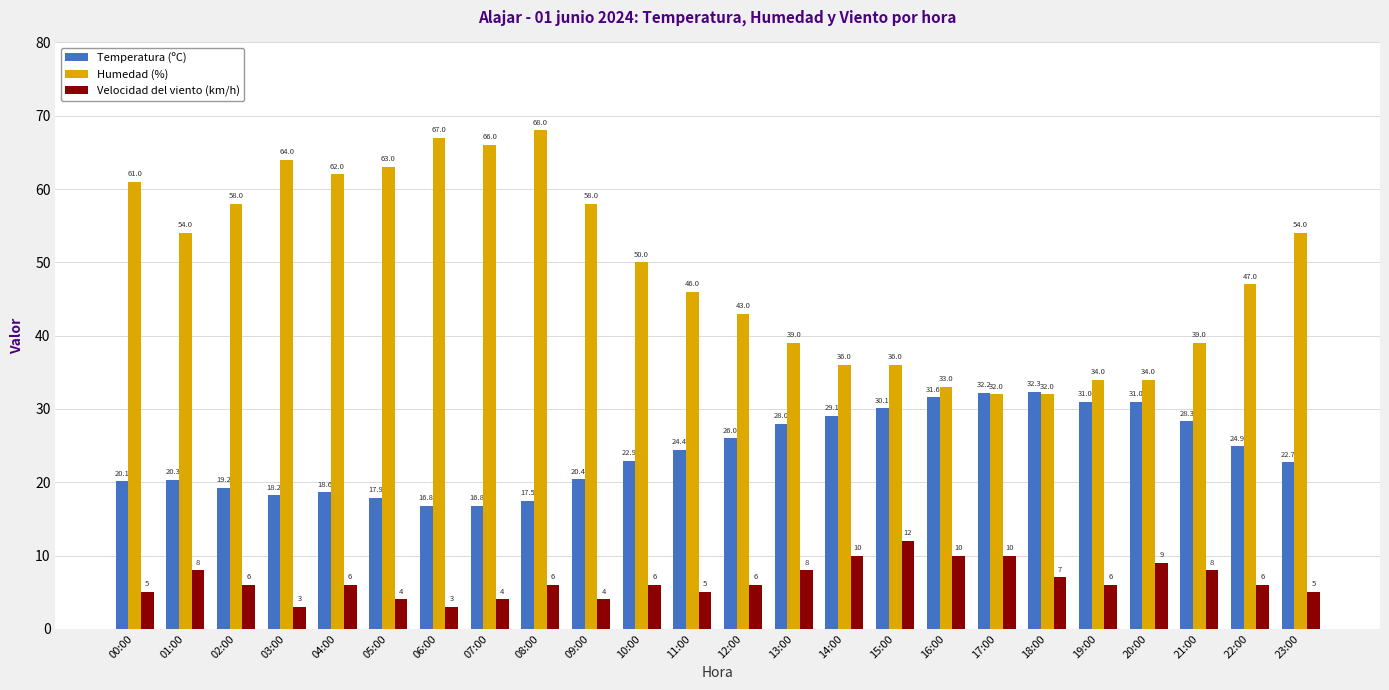

Count the number of categories in the chart.

24